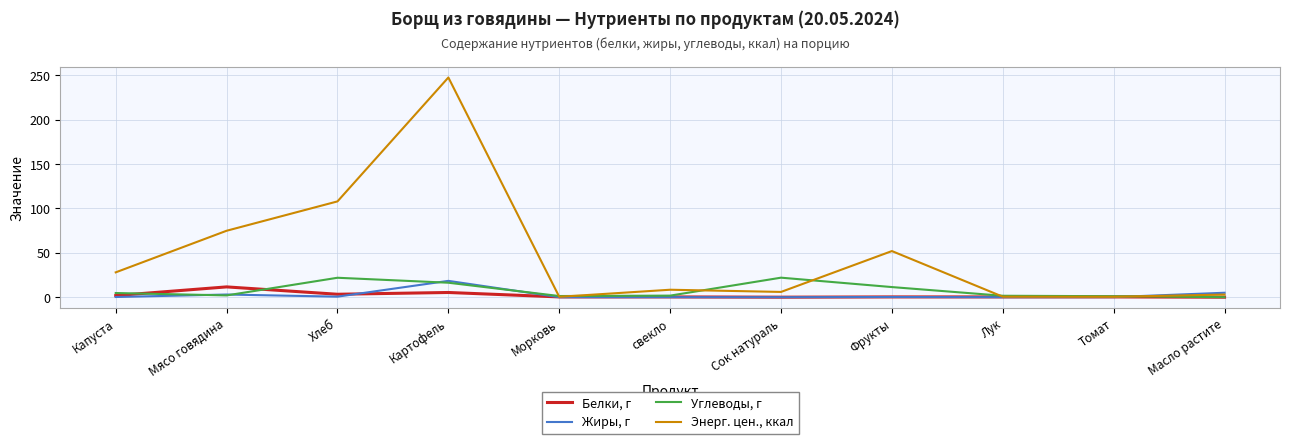

What are all the series names shown in the legend?

Белки, г, Жиры, г, Углеводы, г, Энерг. цен., ккал